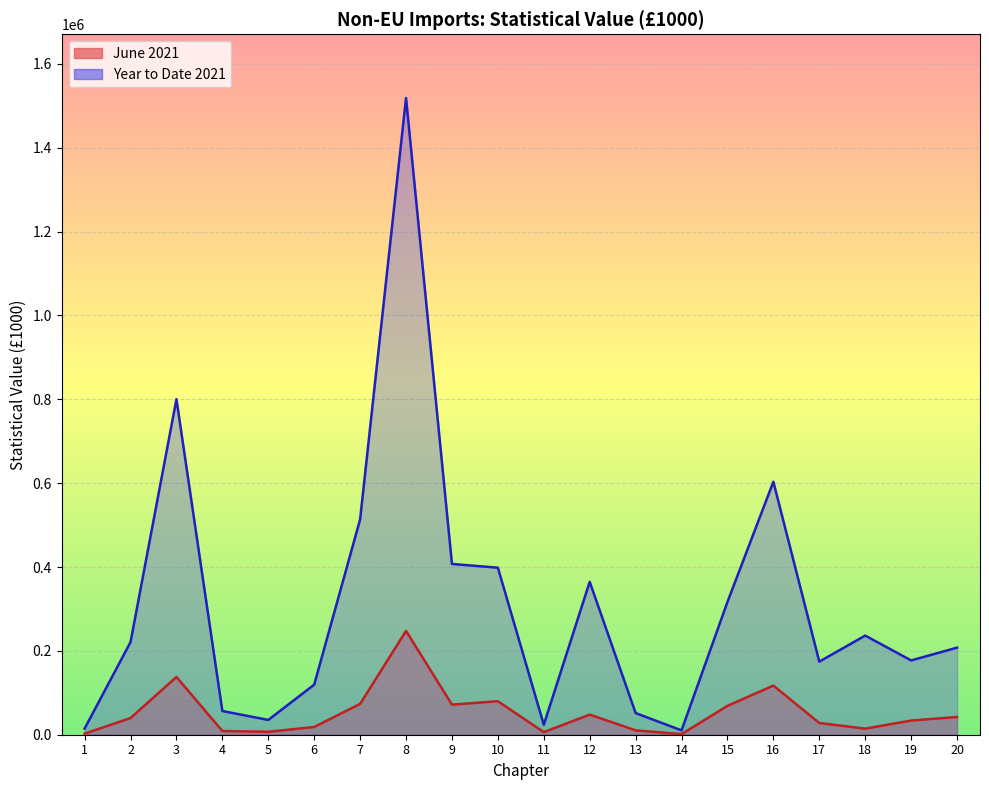

Which series has the largest range (max minus min)?

Year to Date 2021